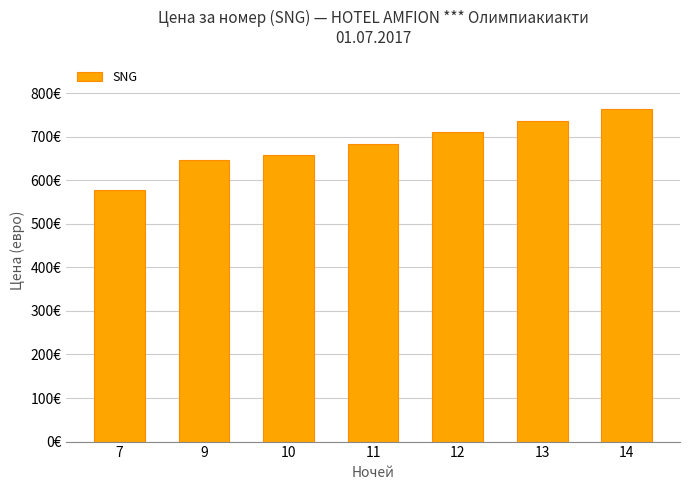

What is the value of the 2nd bar from the left?

647